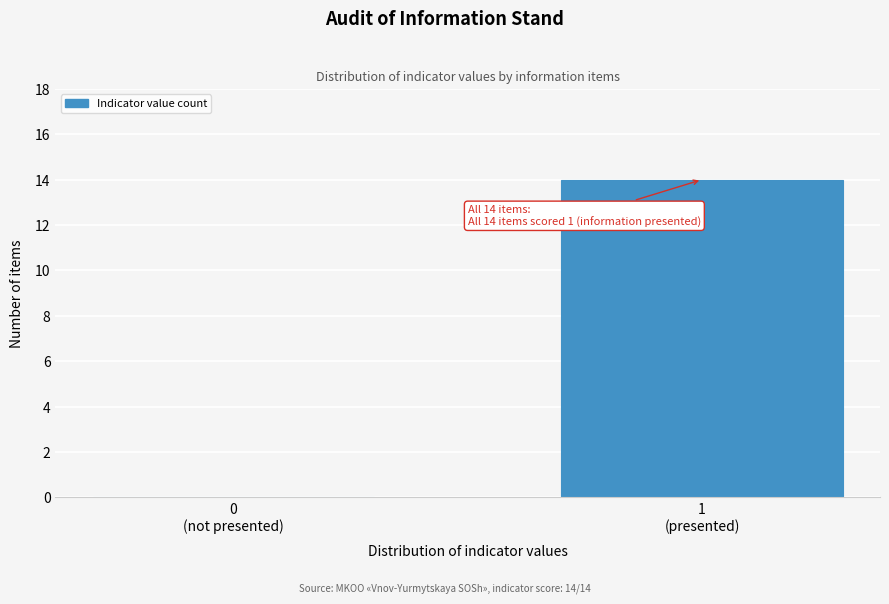

What is the sum of all values?

14